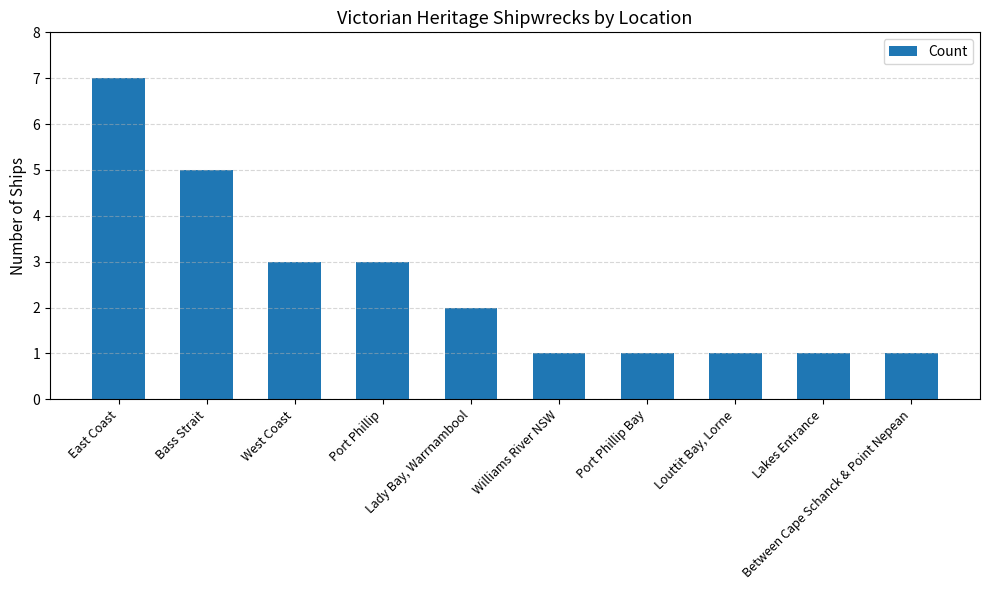

At which label does the data first exceed 2?

East Coast